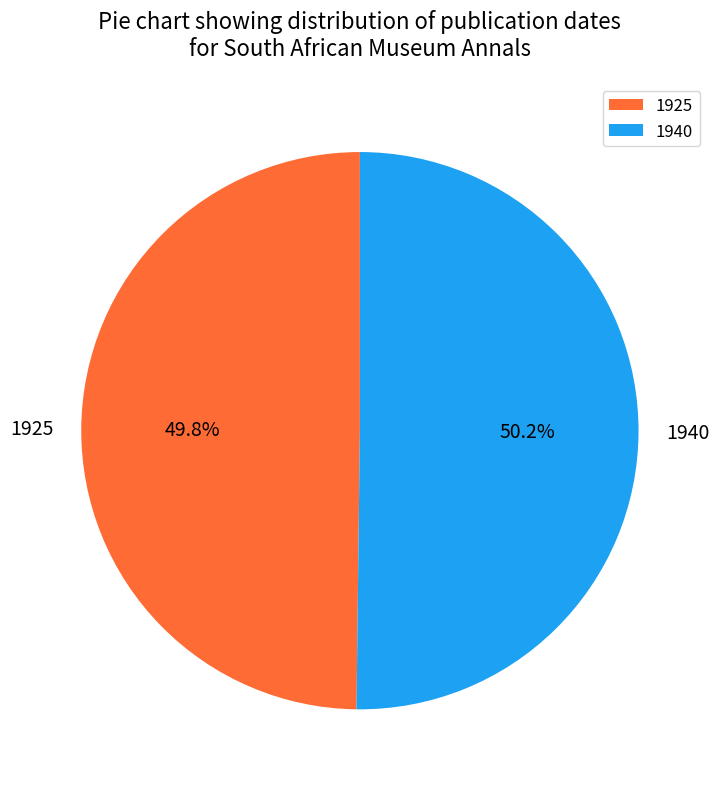

Is there any slice that represents more than half of the pie?

Yes